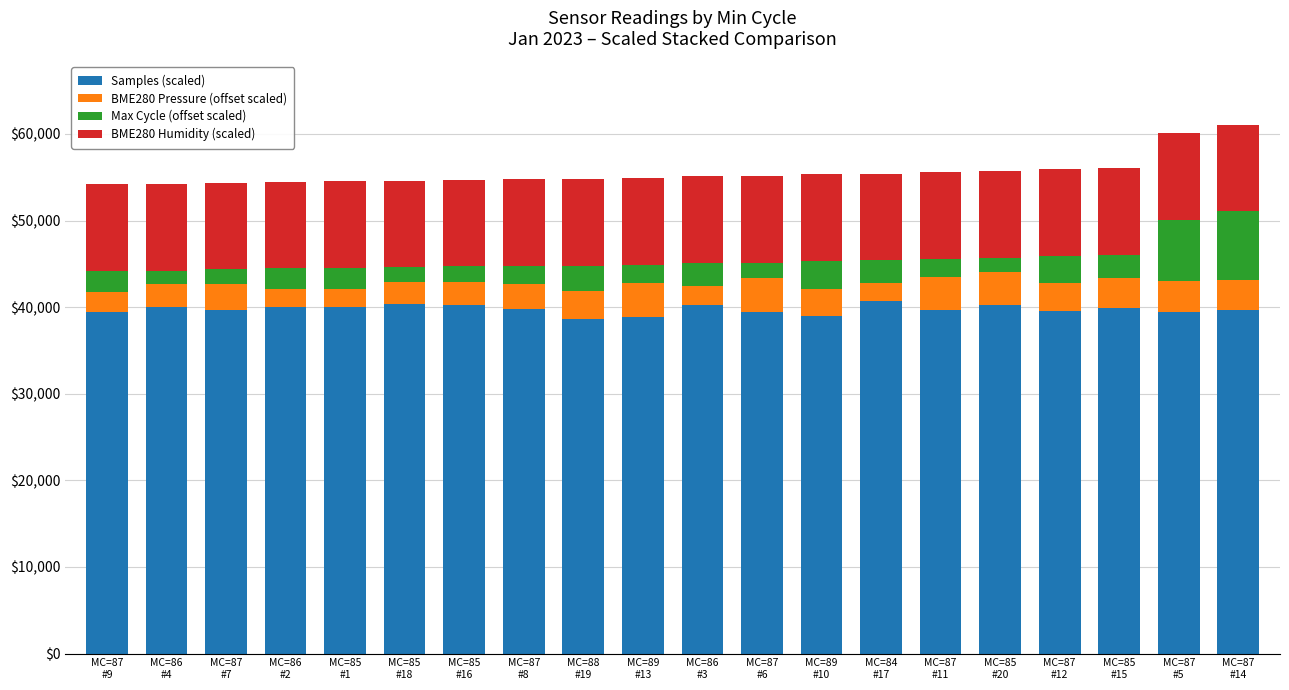

What is the difference between the second highest and minimum values in the Samples (scaled) series?

1711.2